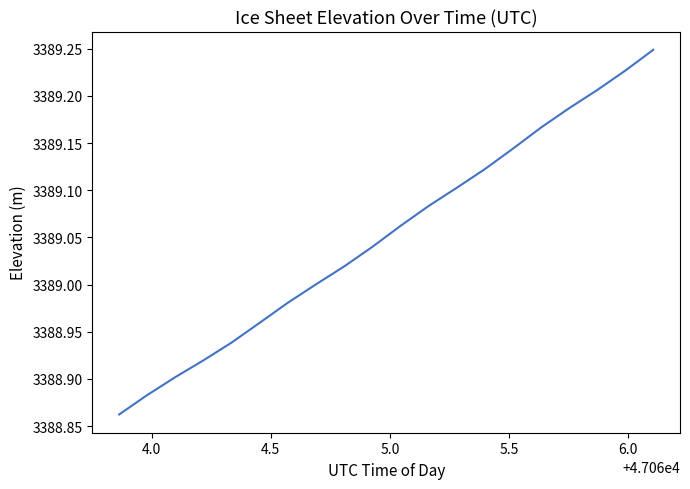

What is the difference between the maximum and minimum values?

0.4